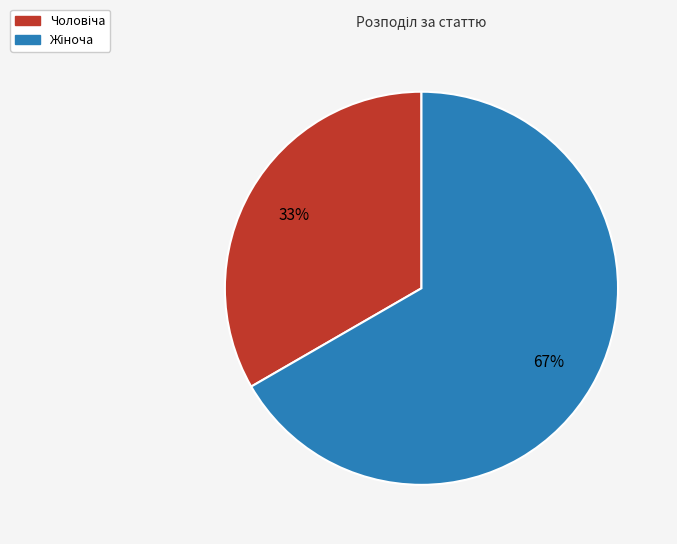

To the nearest percent, what is the average slice percentage?

50%